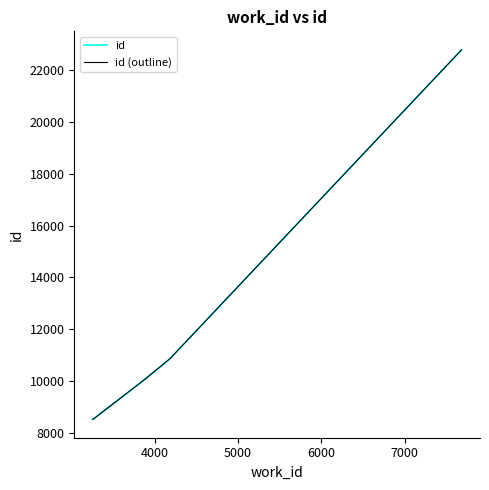

What are all the series names shown in the legend?

id, id (outline)